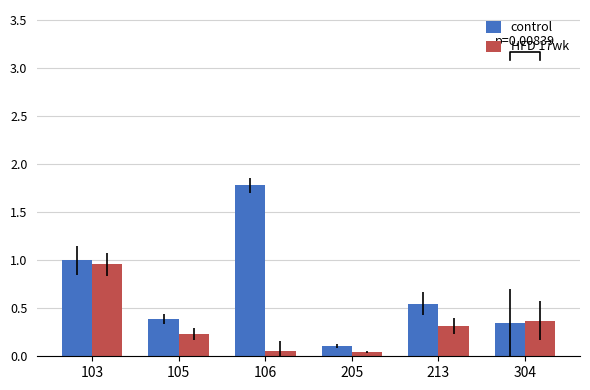

Are the bars grouped side by side (vs. stacked)?

Yes